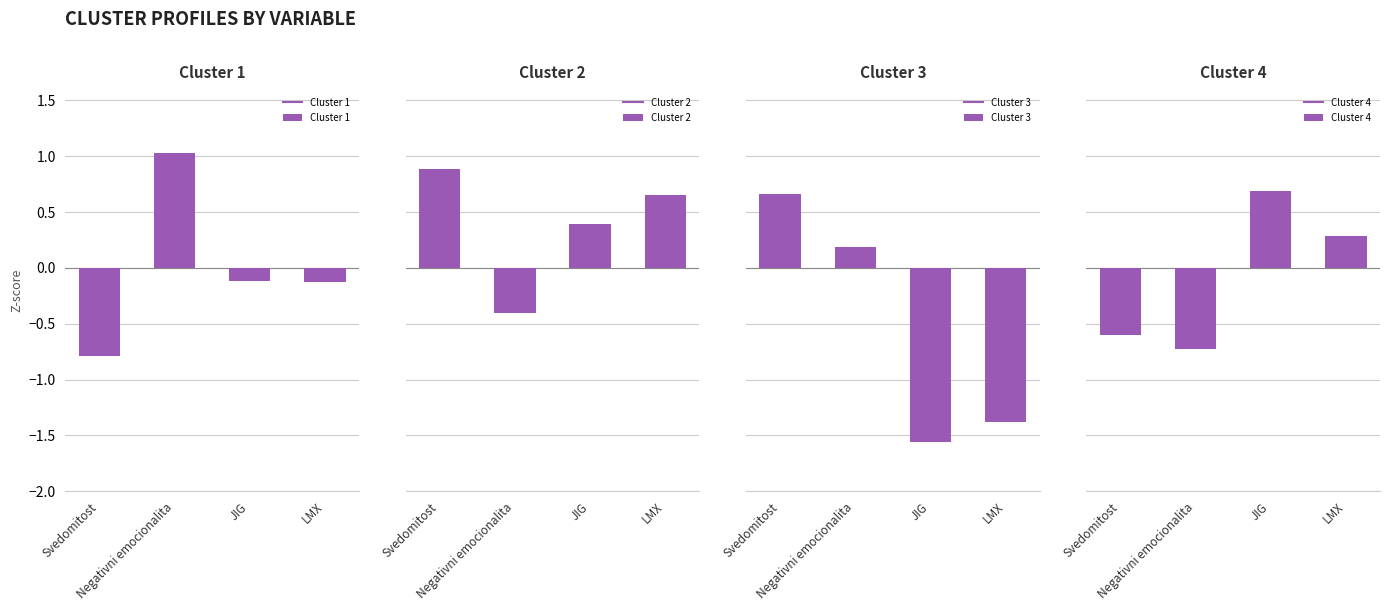

How many Cluster 4 values are between 0 and 1?

2